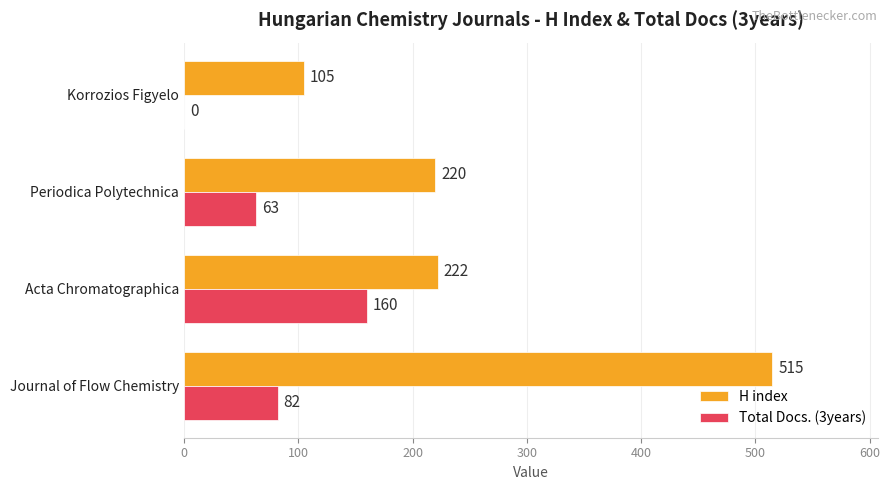

How many series are shown in this chart?

2